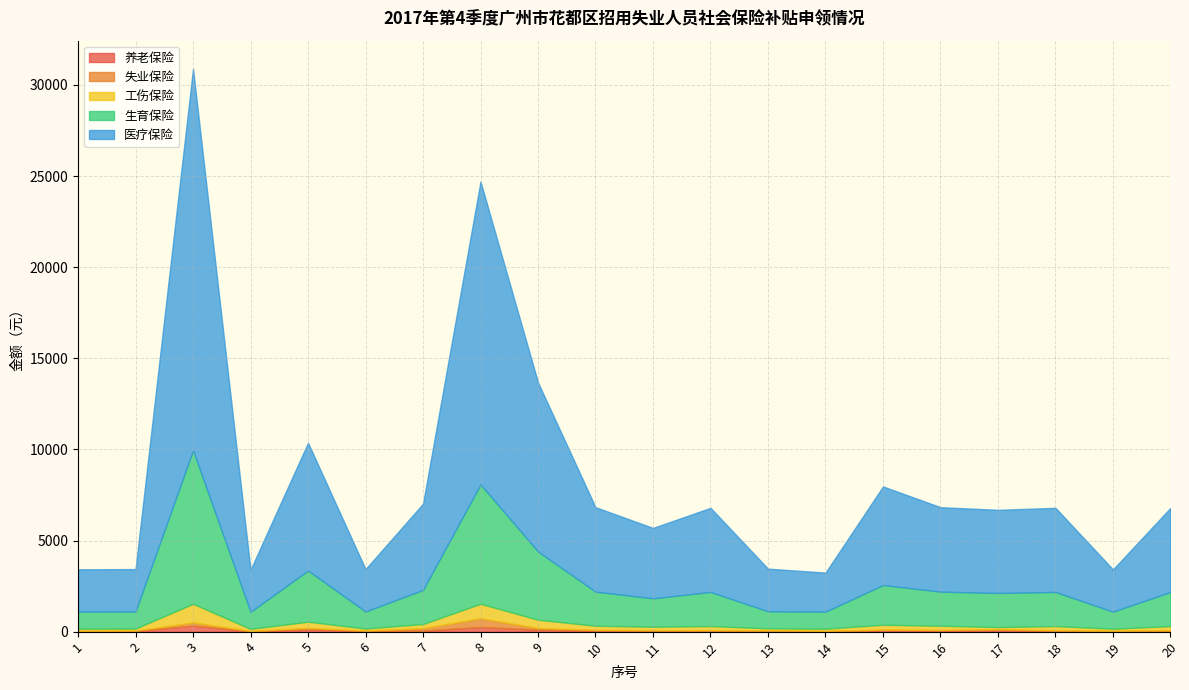

At which category does 医疗保险 reach its first local peak?

3